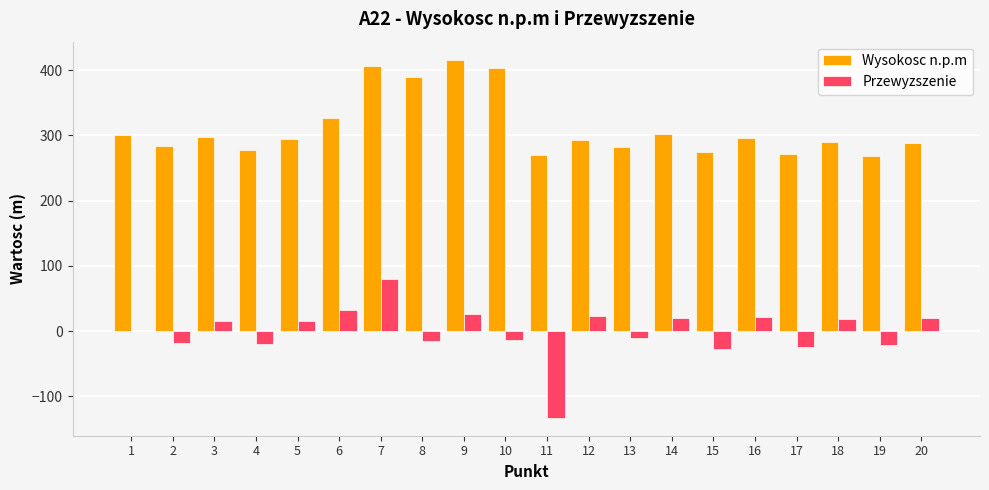

What is the sum of all Wysokosc n.p.m values?

6230